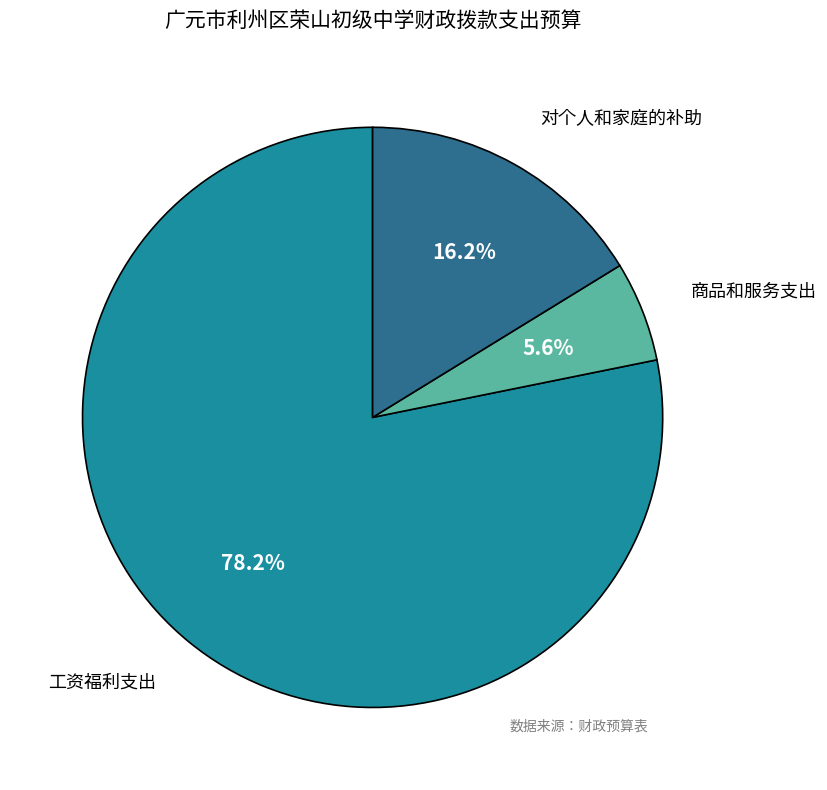

How many slices are in this pie chart?

3